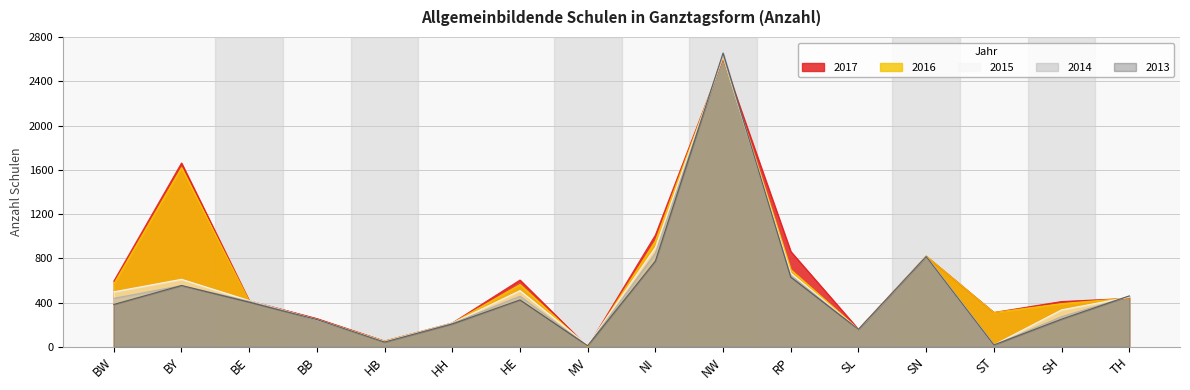

What is the difference between the 2014 values at NI and TH?

388